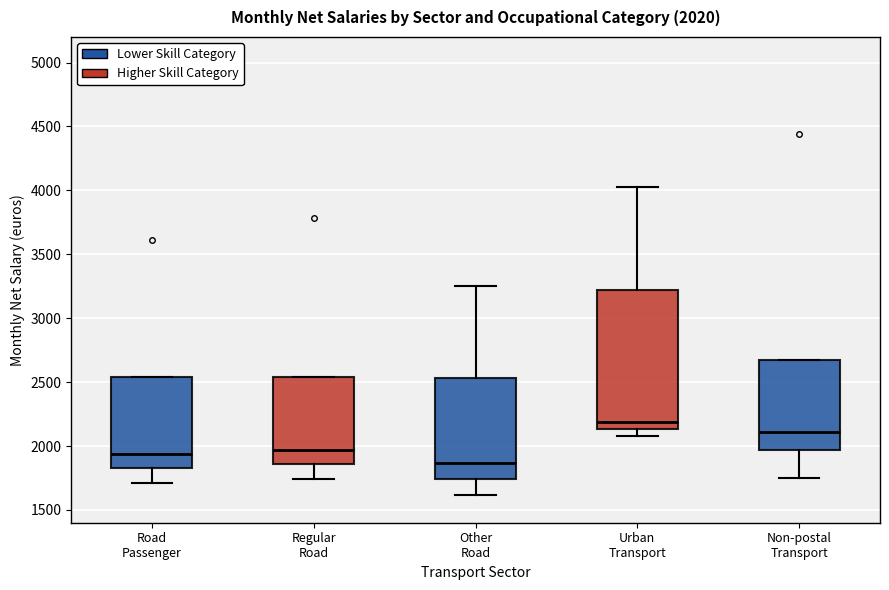

Which box's median line is the highest?

Urban Transport